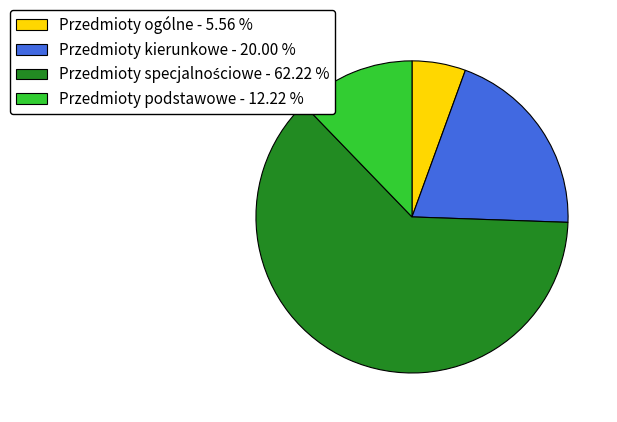

Between Przedmioty ogólne - 5.56 % and Przedmioty kierunkowe - 20.00 %, which is larger?

Przedmioty kierunkowe - 20.00 %